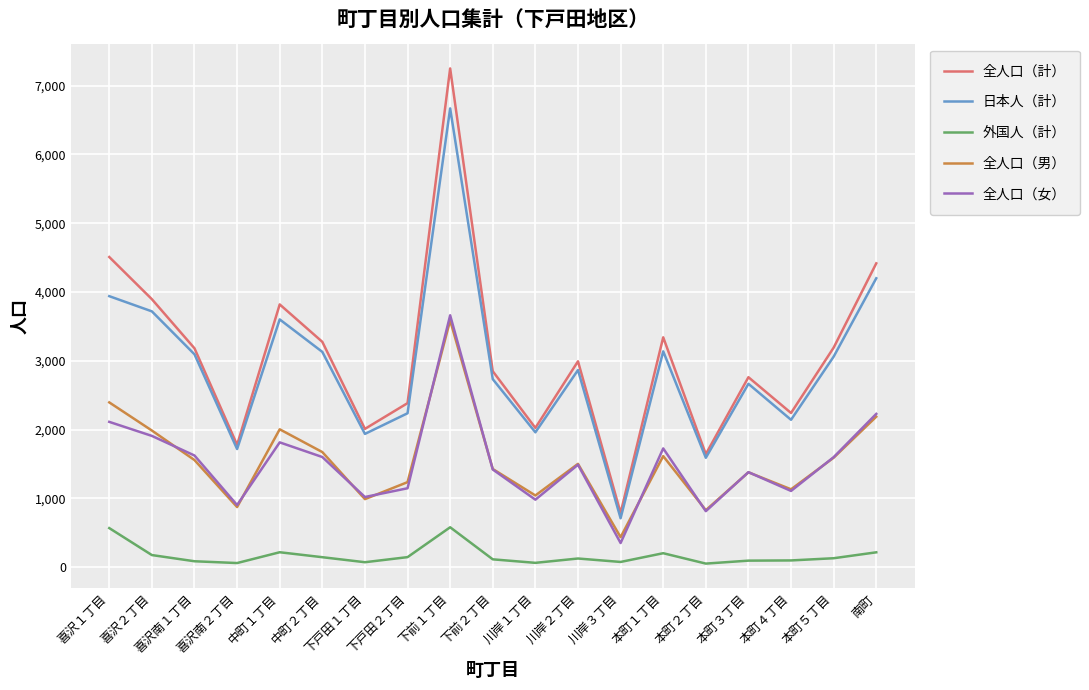

True or false: 全人口（女） and 日本人（計） intersect in this chart.

False